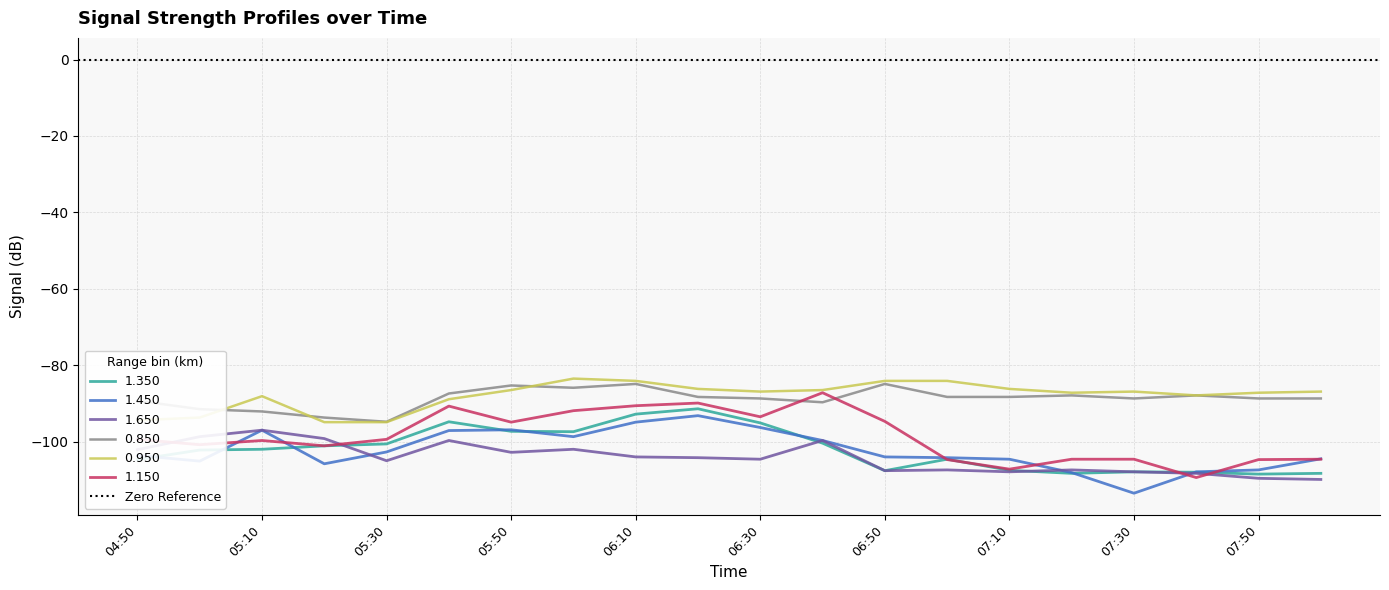

What is the difference between the maximum and minimum values in the 1.150 series?

22.2